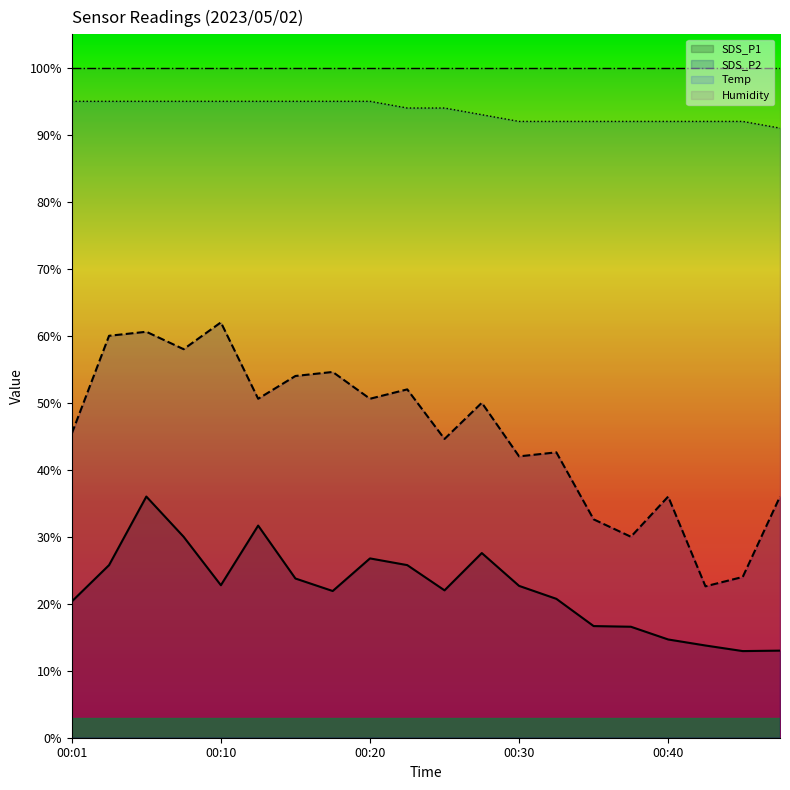

What is the value of the SDS_P2 point at the 3rd from the left?

60.6